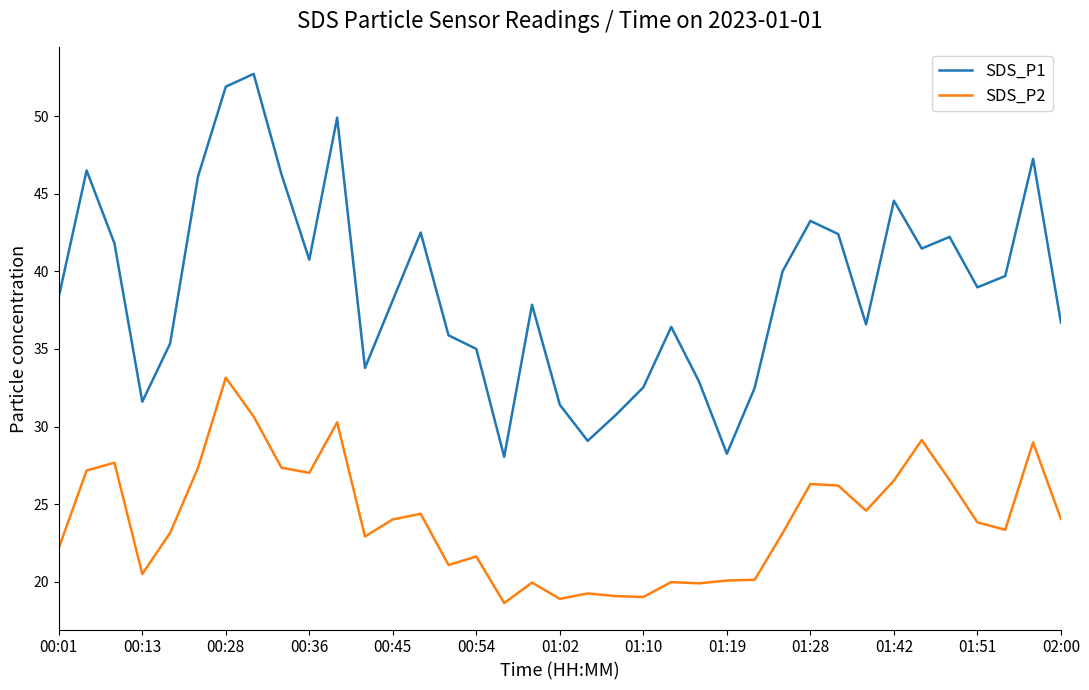

True or false: SDS_P2 and SDS_P1 intersect in this chart.

False